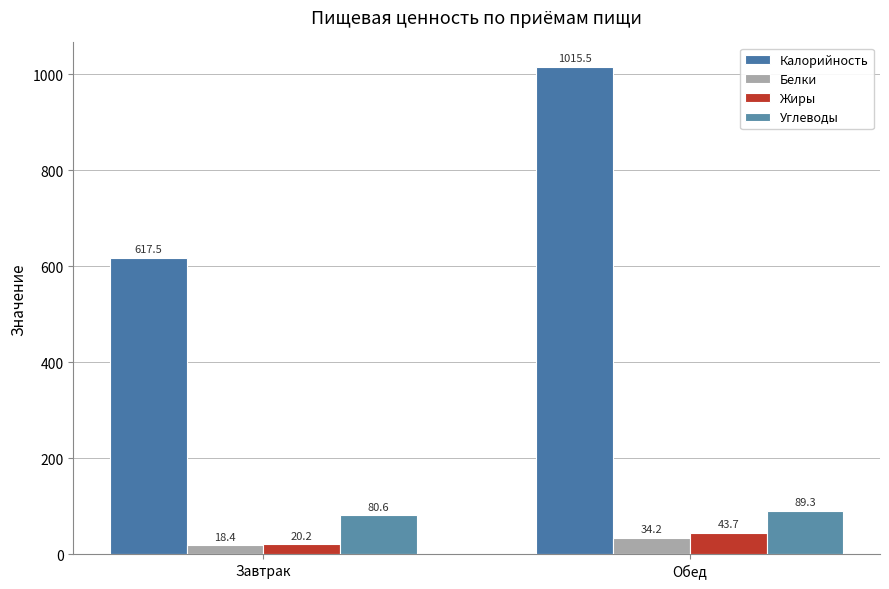

The value of Белки at Обед is 34.2. True or false?

True